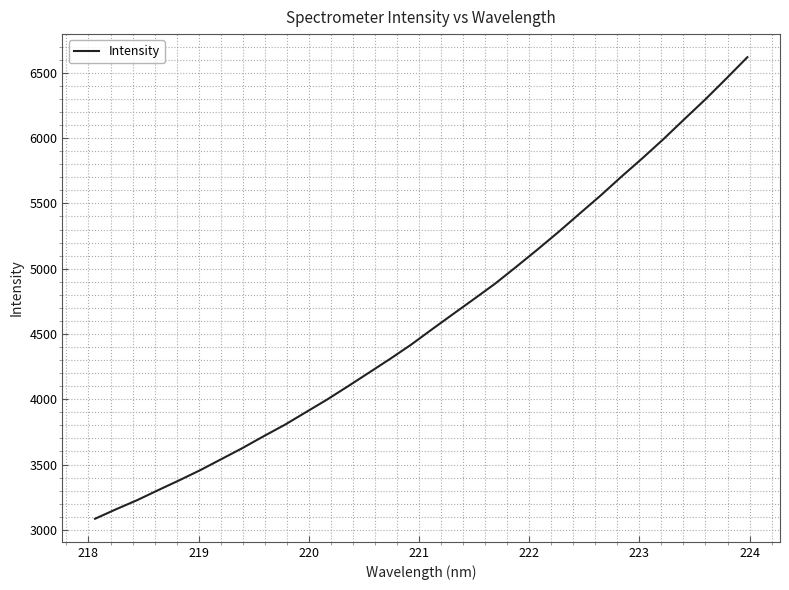

Is this an area chart (filled region under the line)?

No